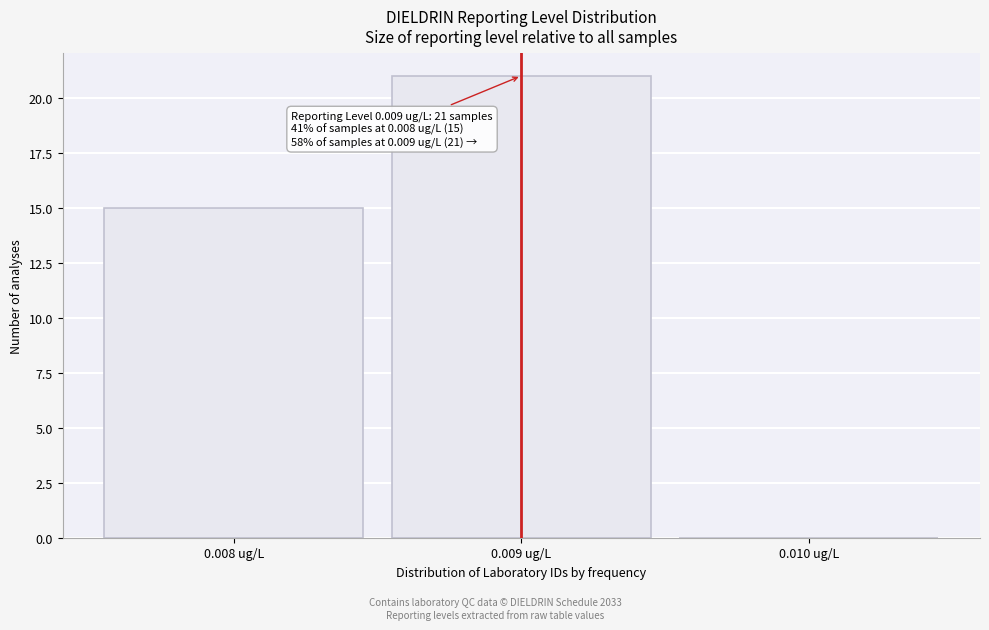

Reading left to right, transcribe all the data shown in this chart.

0.008 ug/L=15	0.009 ug/L=21	0.010 ug/L=0